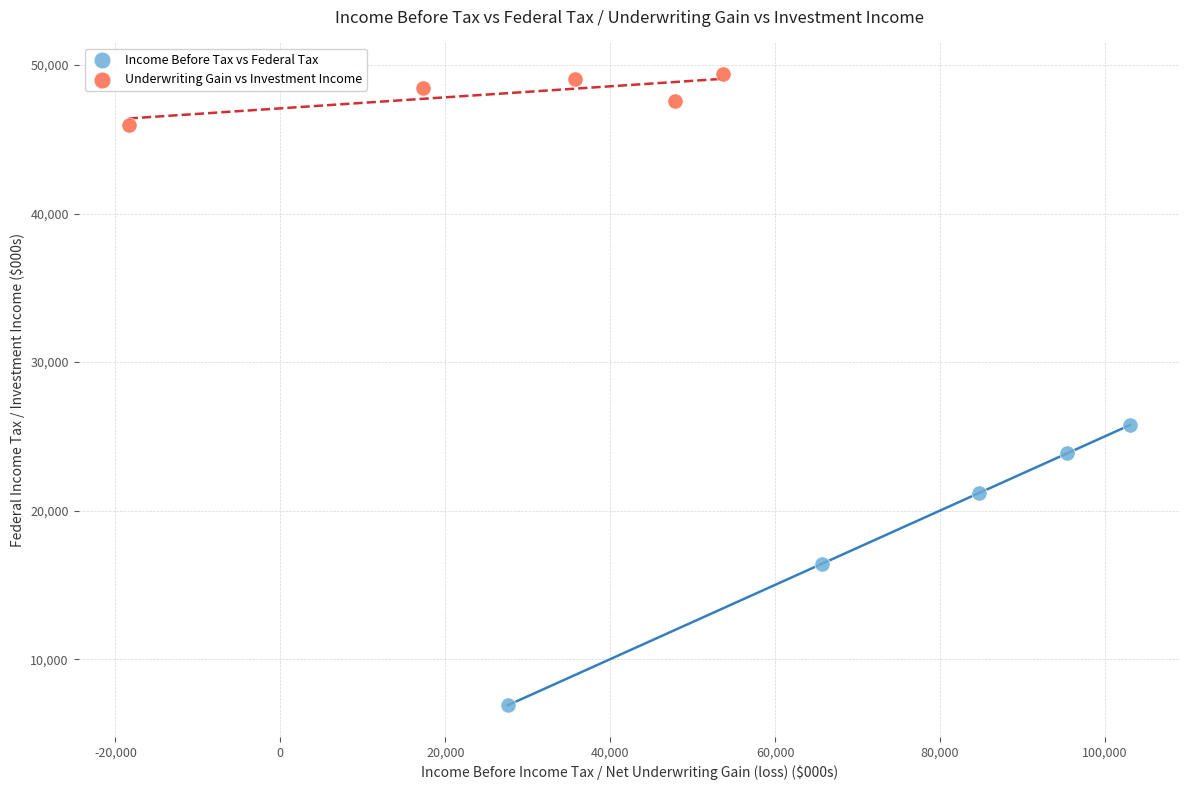

Which series contains the highest Y value?

Underwriting Gain vs Investment Income